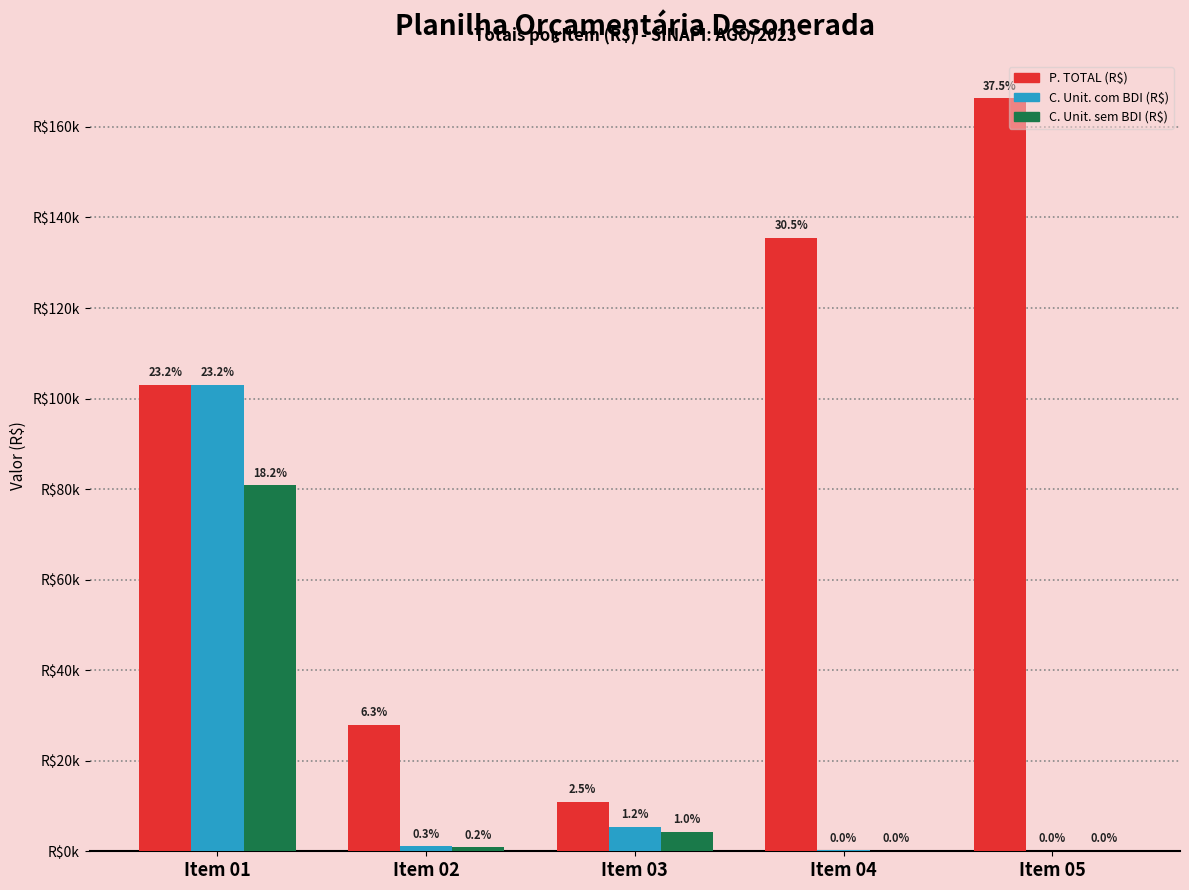

Does the chart contain stacked bars?

No